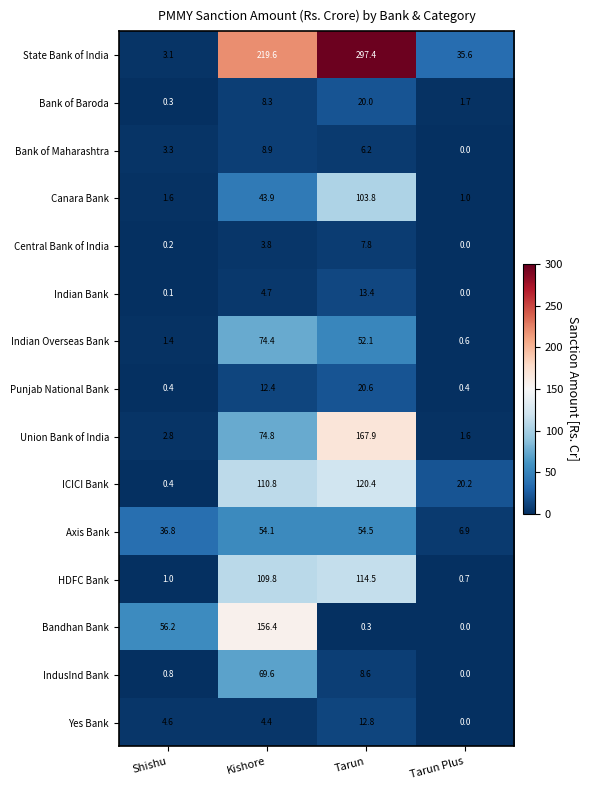

What is the difference between the highest and lowest values at Shishu?

56.1